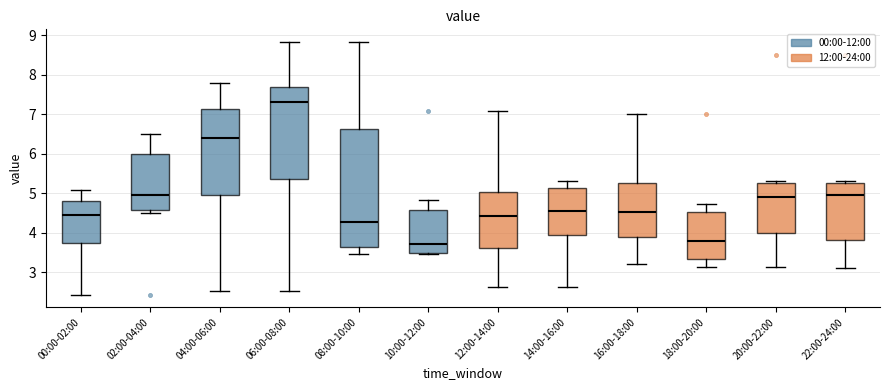

Comparing the boxes themselves (not the whiskers), which one is the tallest?

08:00-10:00